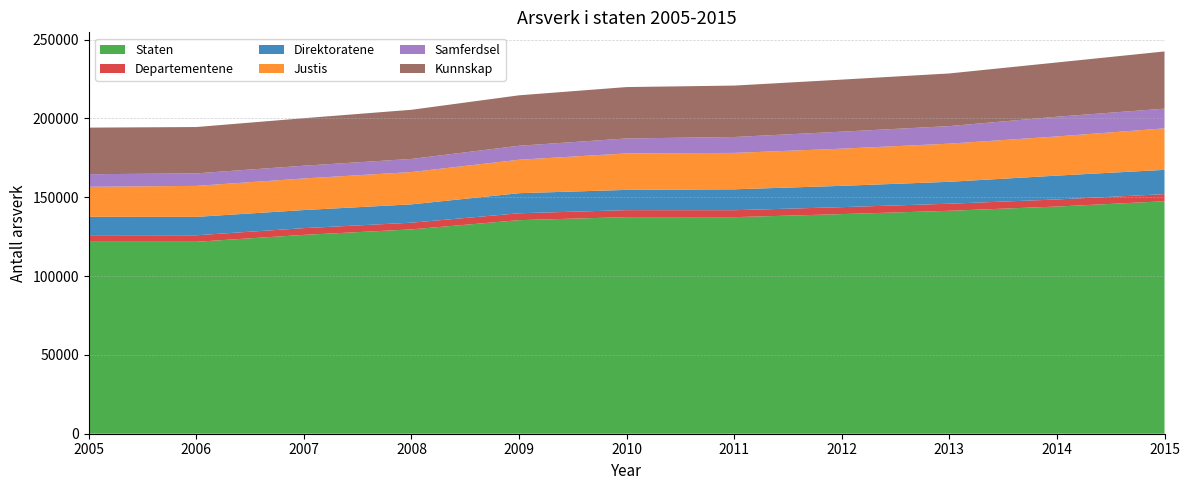

Reading left to right, transcribe all the data shown in this chart.

Staten: 121771	121761	126150	129622	135485	137402	137381	139319	141422	144123	147473
Departementene: 4162	4128	4267	4253	4359	4430	4414	4417	4490	4489	4511
Direktoratene: 11682	11672	11481	11623	12742	12856	13254	13515	13906	15125	15413
Justis: 19031	19660	20036	20497	21225	23144	23092	23576	24197	24842	26318
Samferdsel: 7979	7937	8088	8328	8872	9478	10090	10792	11129	12519	12505
Kunnskap: 29561	29395	30139	31181	32002	32600	32621	33020	33405	34417	36284